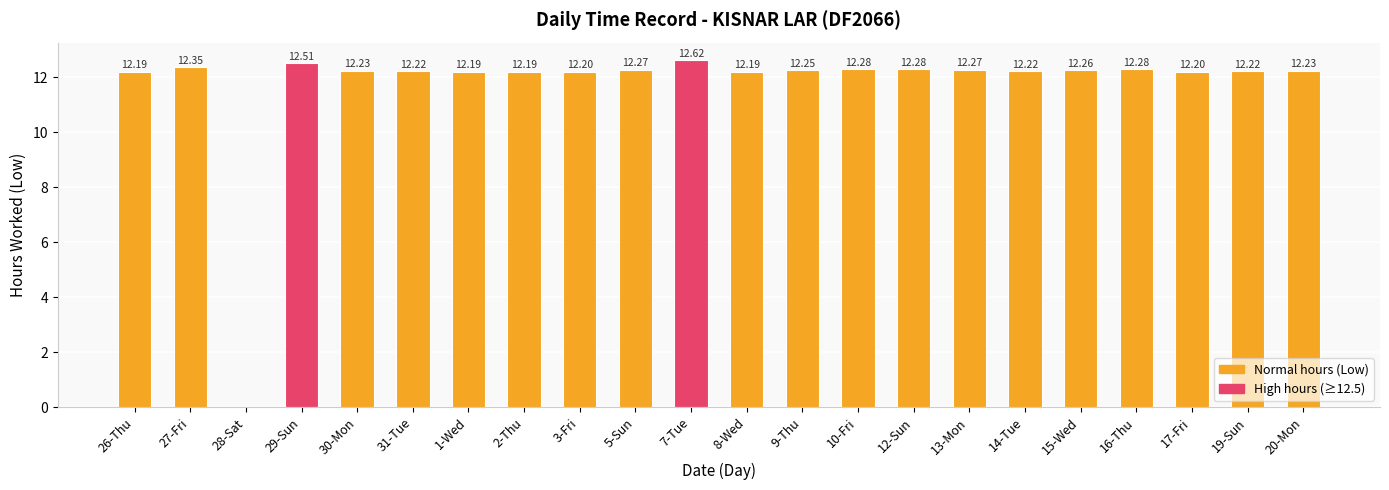

What is the sum of the values at 29-Sun and 27-Fri?

24.9